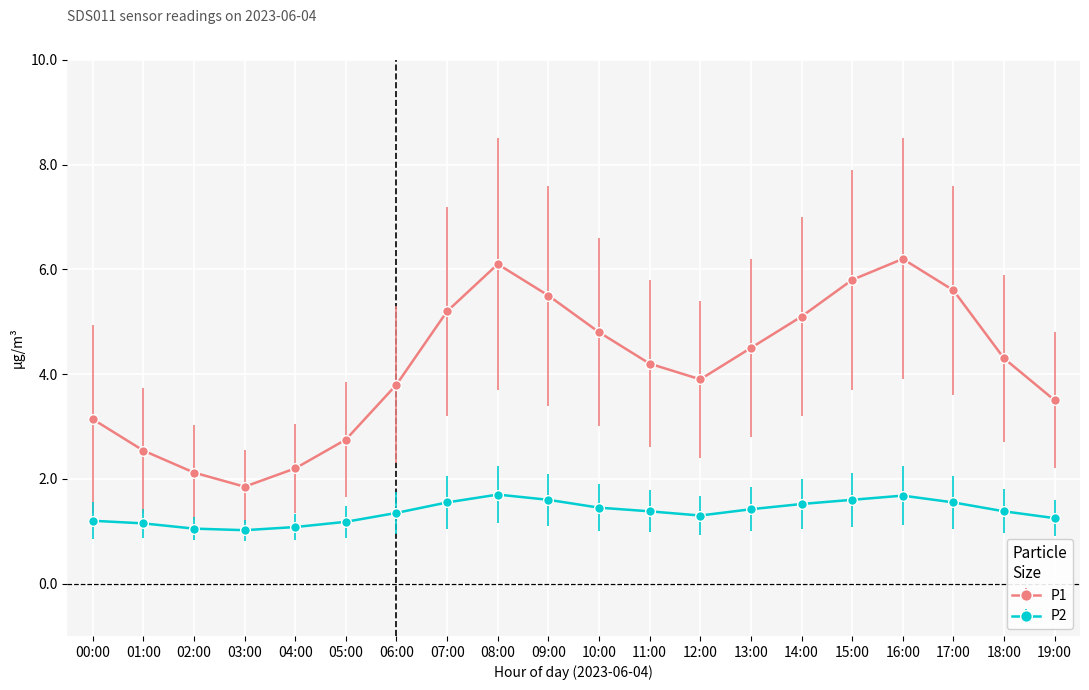

Is it true that P2 equals 1.4 at 10:00?

True